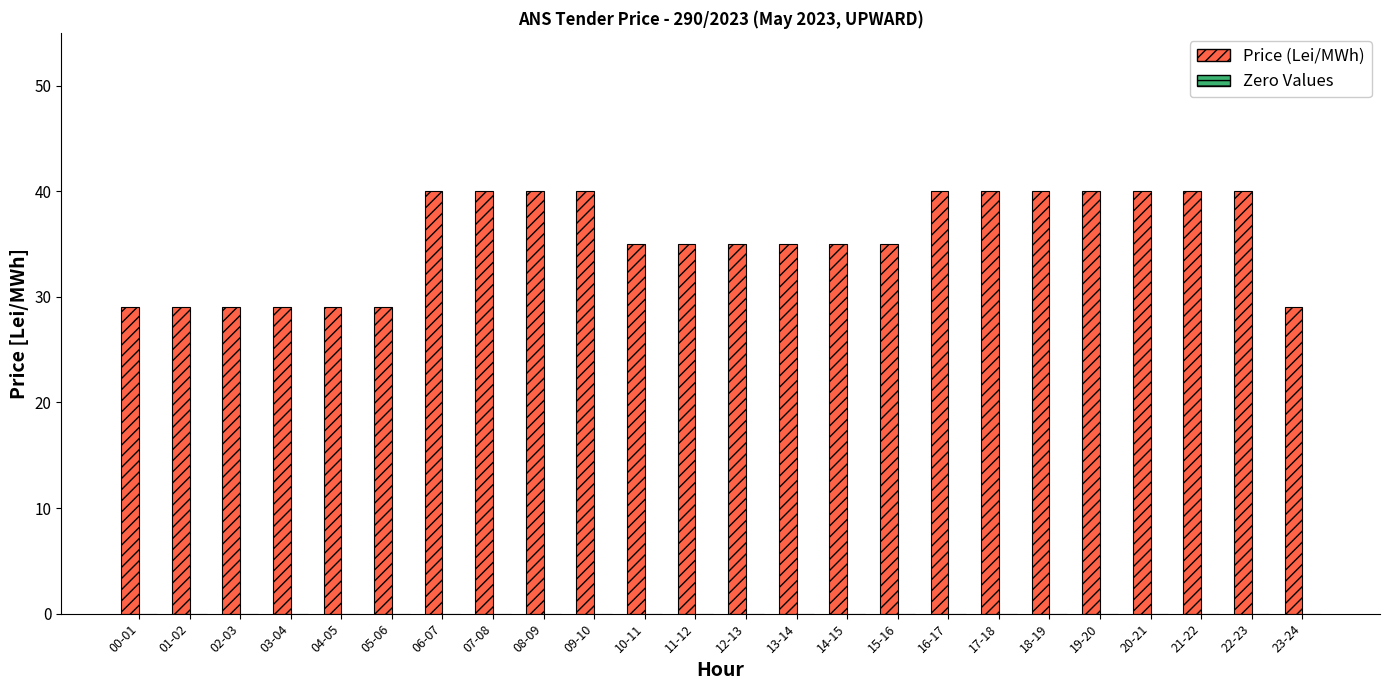

What is the ratio of the value at 11-12 to the value at 09-10?

0.9